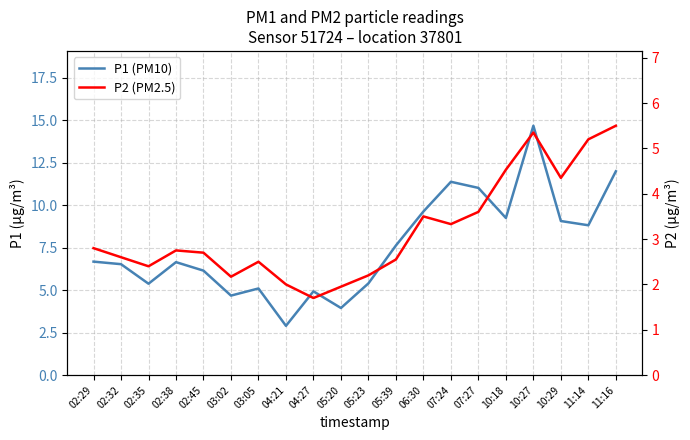

Which series changed the most between 10:18 and 10:29?

P2 (PM2.5)